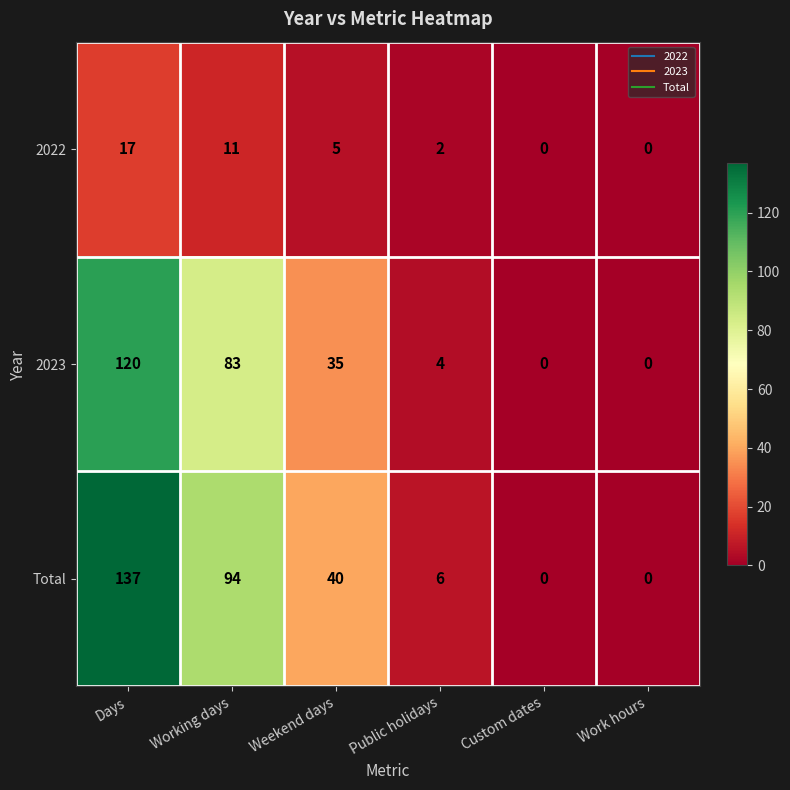

How many values in the Total series are below 40?

3